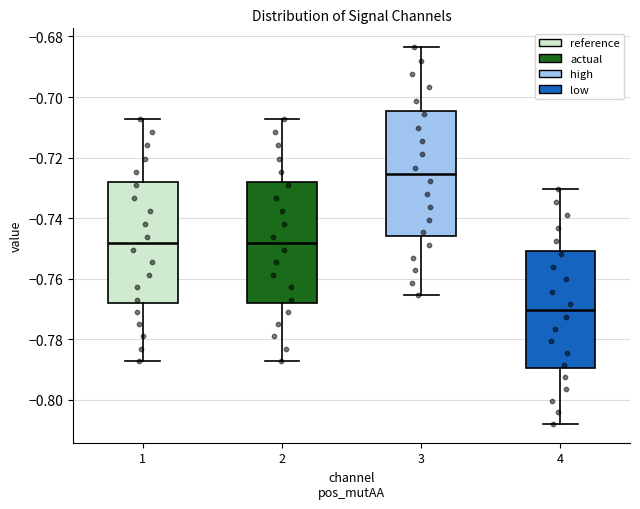

Reading left to right, transcribe this box plot: for each box, give where its median line is, the range the box spans, and where its two whiskers end, as read against the y-axis. The values are not printed on the chart, so give them approximately, as read against the axis.

1: median -0.748, box -0.768 to -0.728, whiskers -0.786 to -0.708
2: median -0.748, box -0.768 to -0.728, whiskers -0.786 to -0.708
3: median -0.726, box -0.746 to -0.704, whiskers -0.766 to -0.684
4: median -0.770, box -0.790 to -0.750, whiskers -0.808 to -0.730